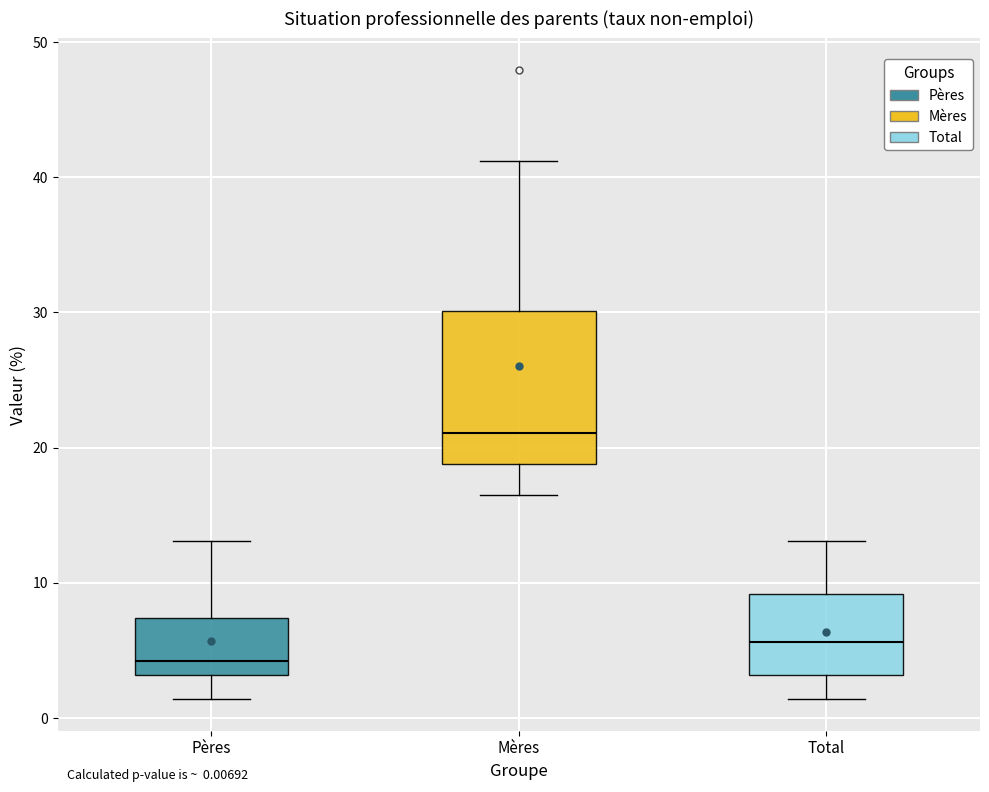

Which box's median line is the lowest?

Pères